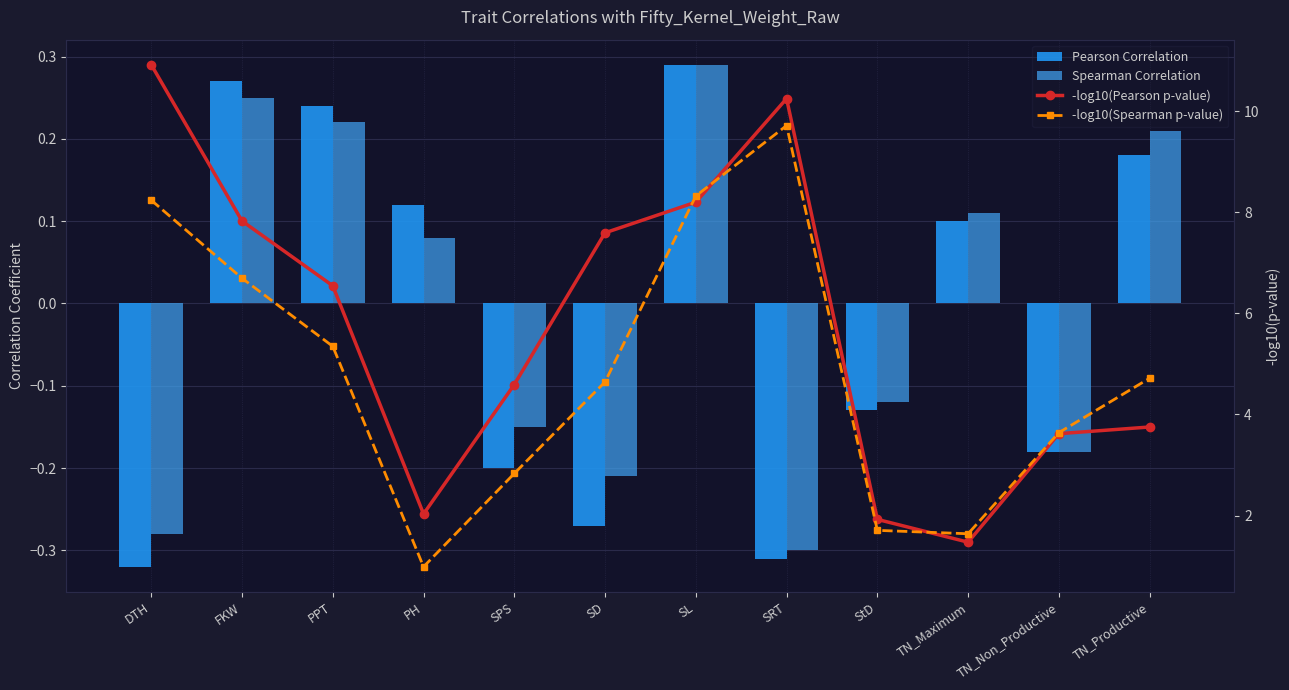

What is the difference between the -log10(Pearson p-value) values at FKW and TN_Non_Productive?

4.2